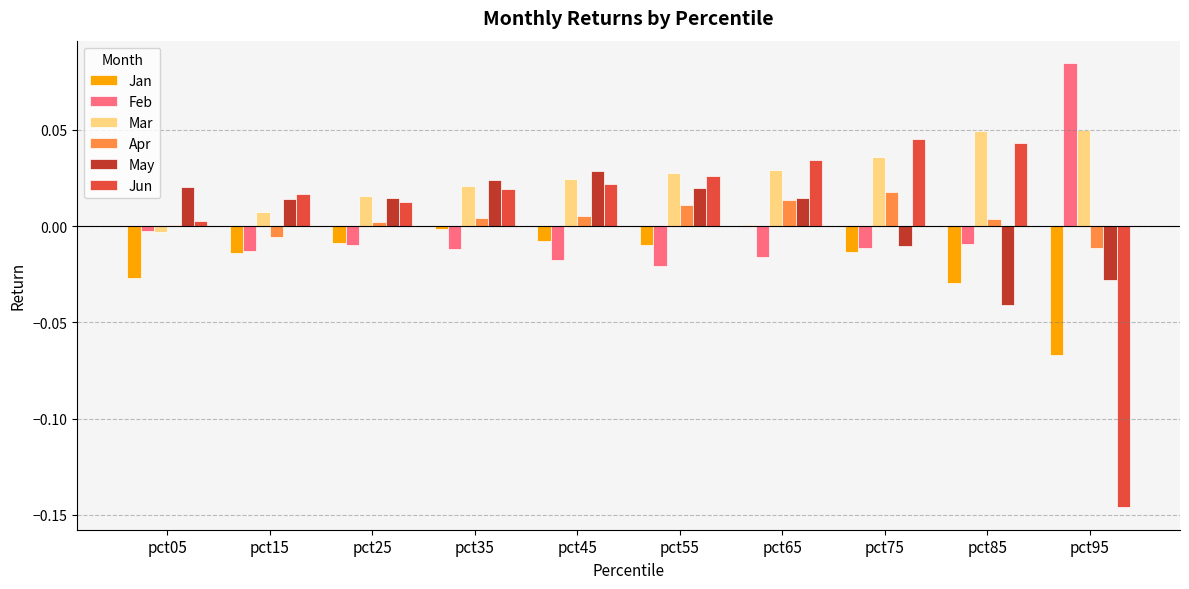

Is the value of Mar at pct85 greater than the value of May at pct35?

Yes